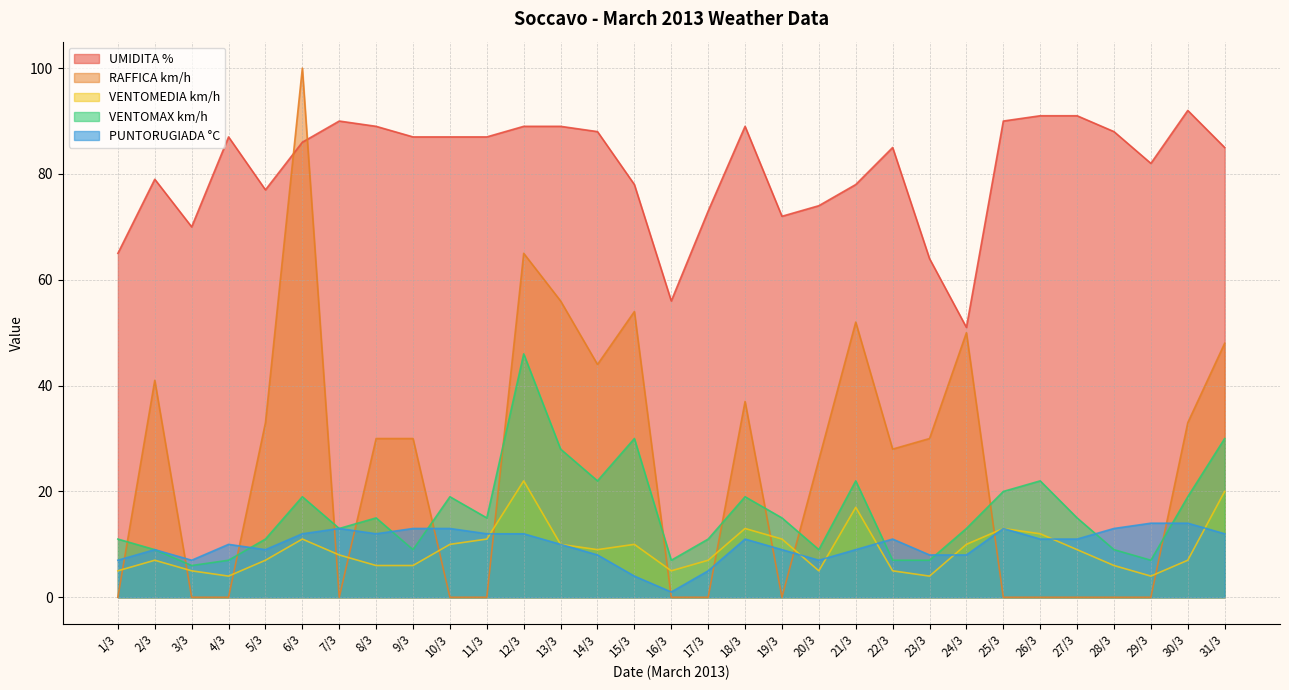

What is the minimum value for VENTOMAX km/h?

6